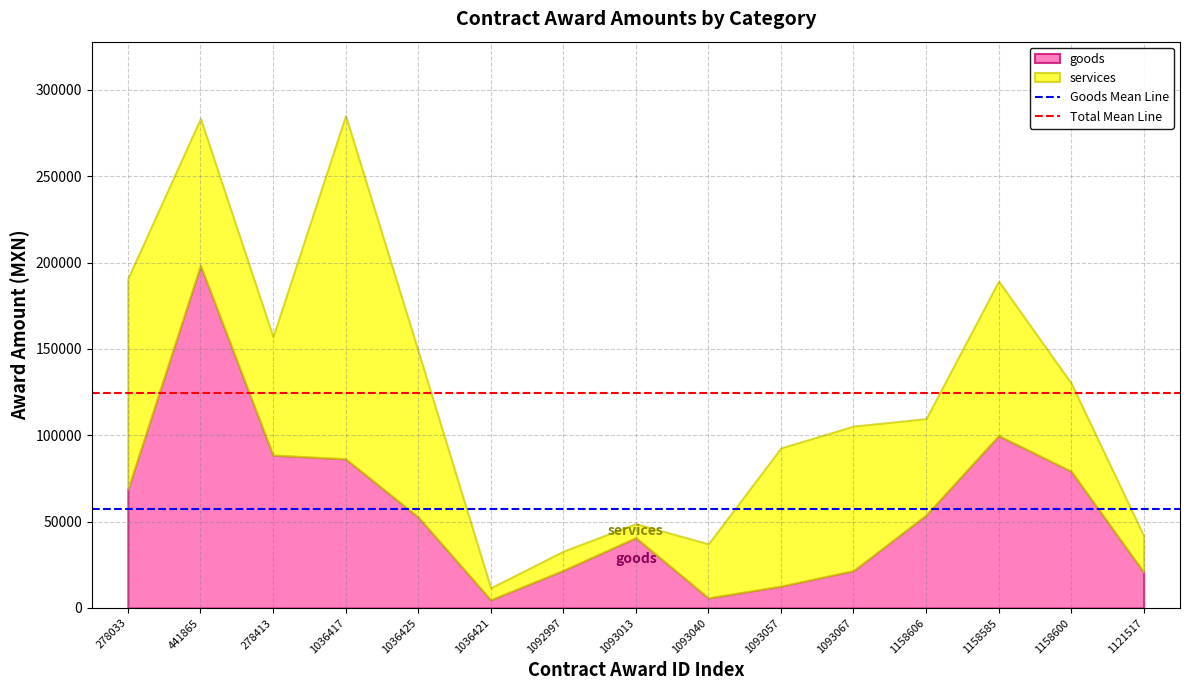

What is the total value across all series at 1158606?

109600.0